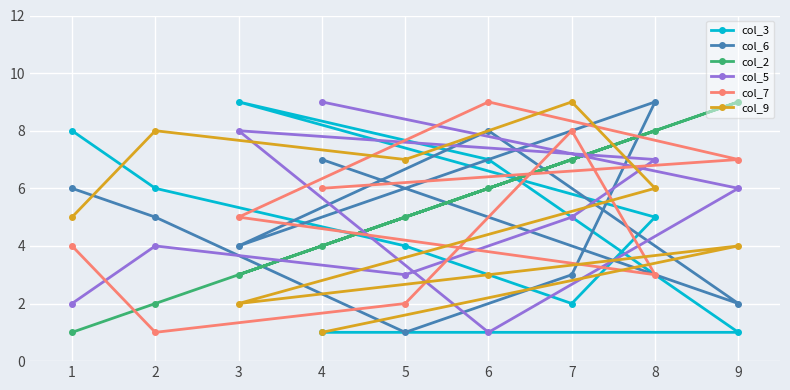

At which label is col_9 closest to 5?

1